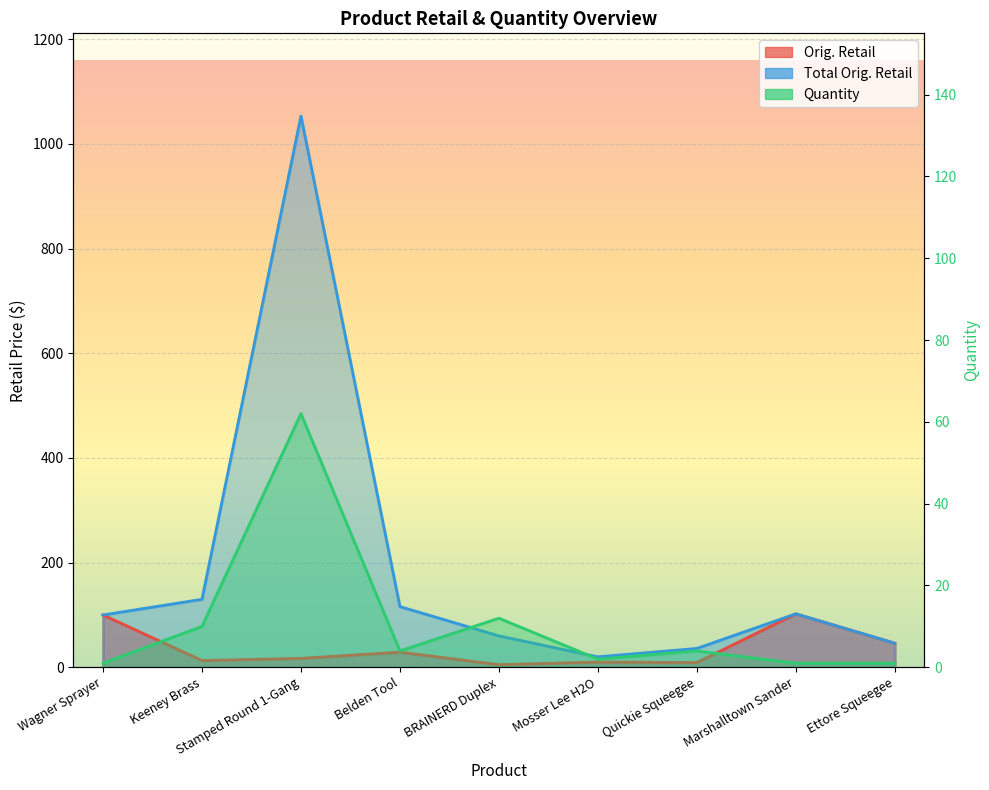

Which series has the widest spread of values?

Total Orig. Retail